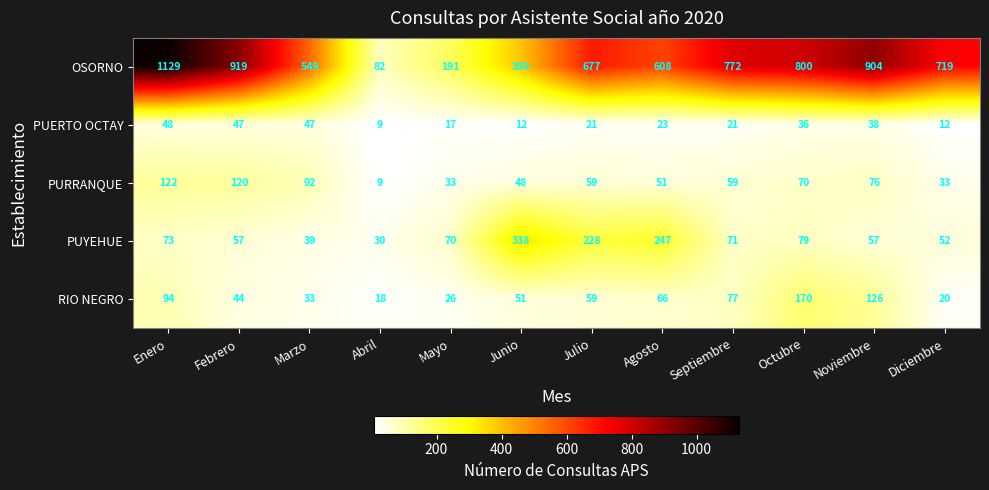

What is the difference between the highest and lowest values at Febrero?

875